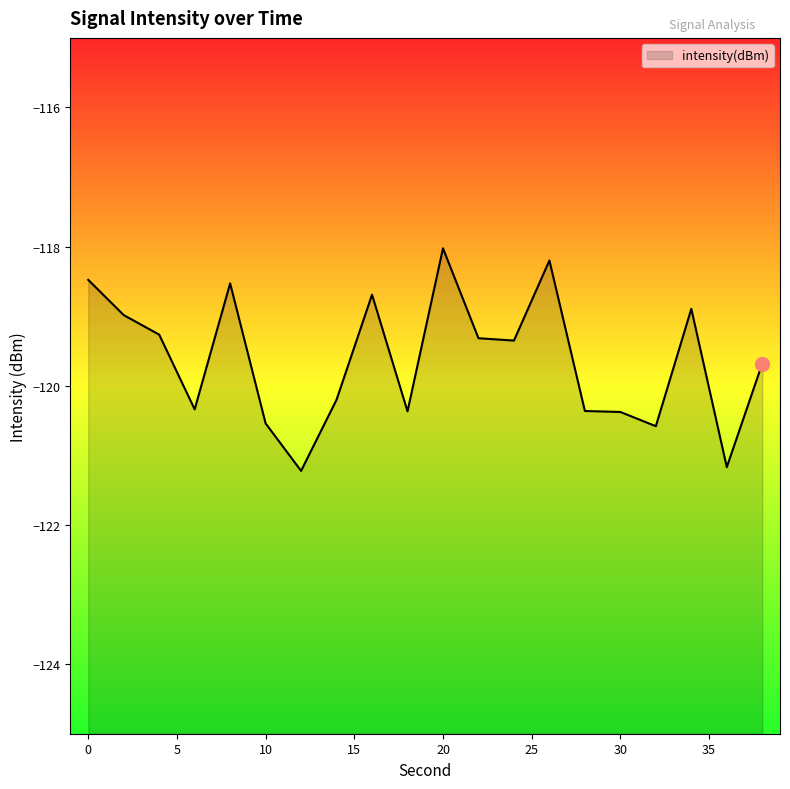

How many lines are shown in the chart?

1